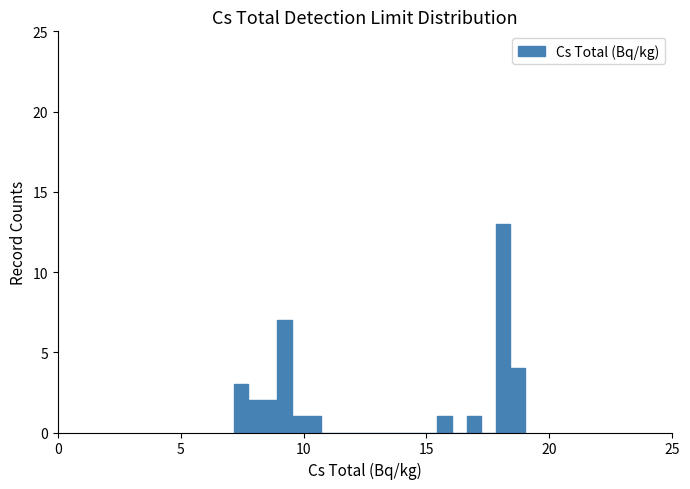

Read against the x-axis, roughly where is the centre of the tallest bar?

18.0